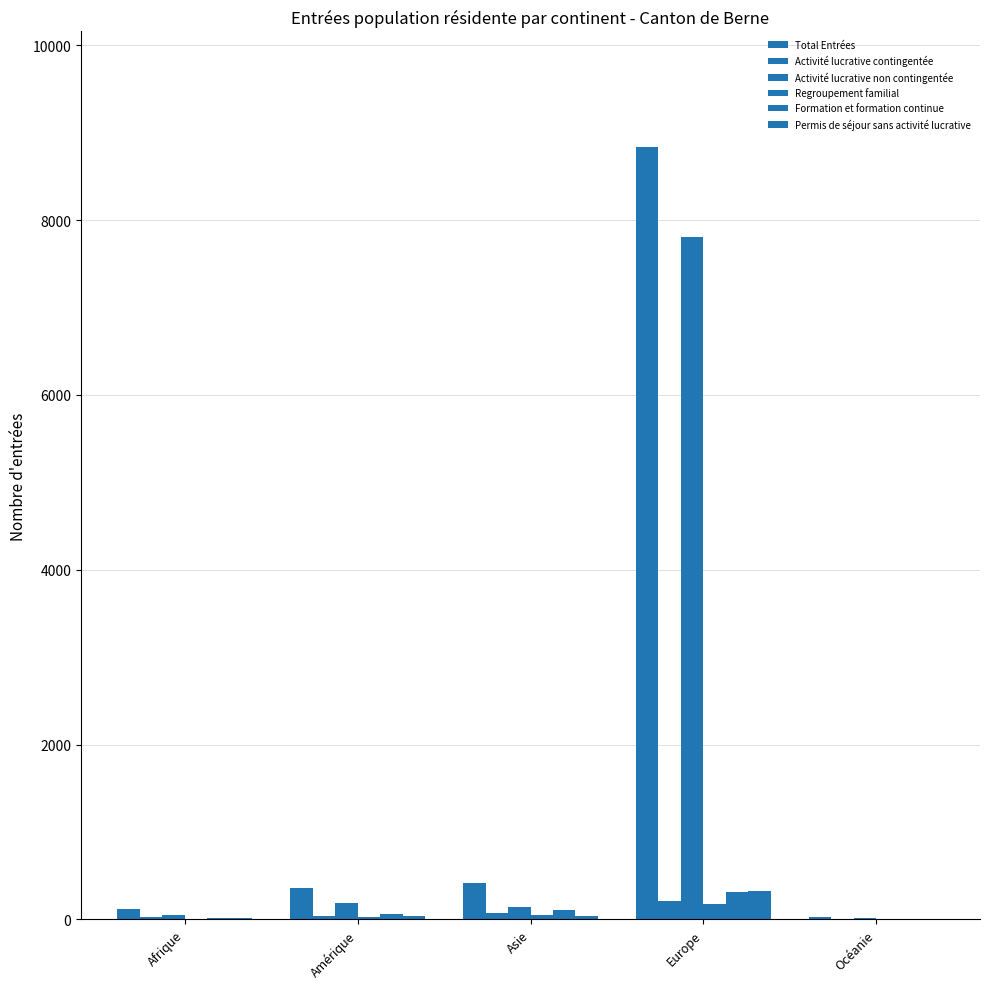

What is the difference between the Activité lucrative contingentée values at Afrique and Océanie?

22